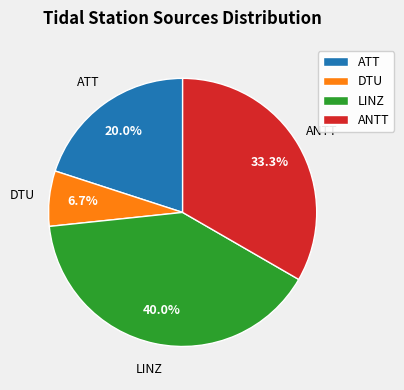

What is the largest slice in the pie chart?

LINZ